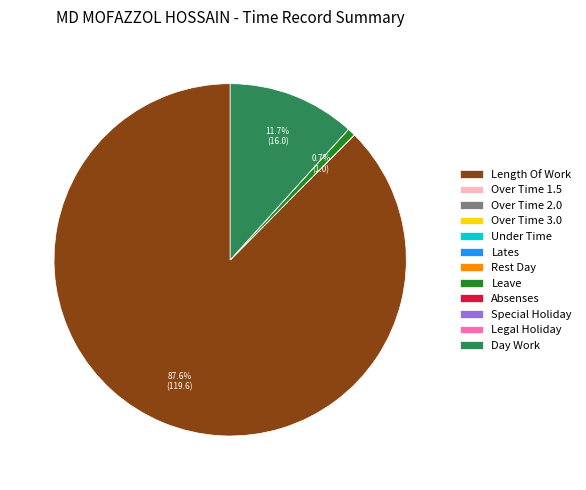

Which slice is the largest?

Length Of Work